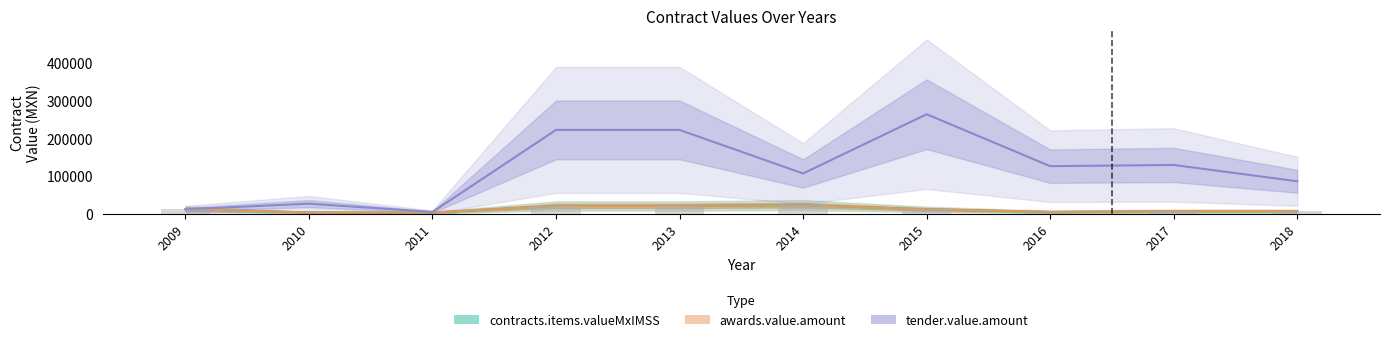

Reading left to right, what are all the values shown in this chart?

contracts.items.valueMxIMSS: 2009=12806.4	2010=3735.2	2011=3735.2	2012=21144.5	2013=21144.5	2014=23218.6	2015=12103.4	2016=5336.0	2017=7277.8	2018=7277.8
awards.value.amount: 2009=12806.4	2010=3735.2	2011=3735.2	2012=21144.5	2013=21144.5	2014=23218.6	2015=12103.4	2016=5336.0	2017=7277.8	2018=7277.8
tender.value.amount: 2009=12171.6	2010=27202.0	2011=5185.2	2012=222720.0	2013=222720.0	2014=107211.8	2015=264257.3	2016=126627.6	2017=129804.0	2018=86536.0